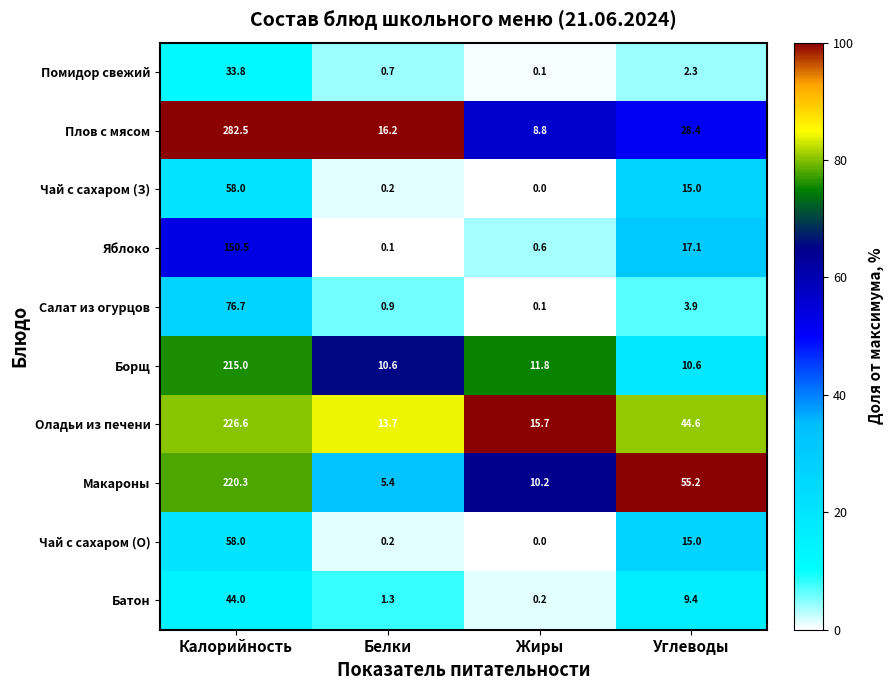

What is the difference between the highest and lowest values at Жиры?

15.7